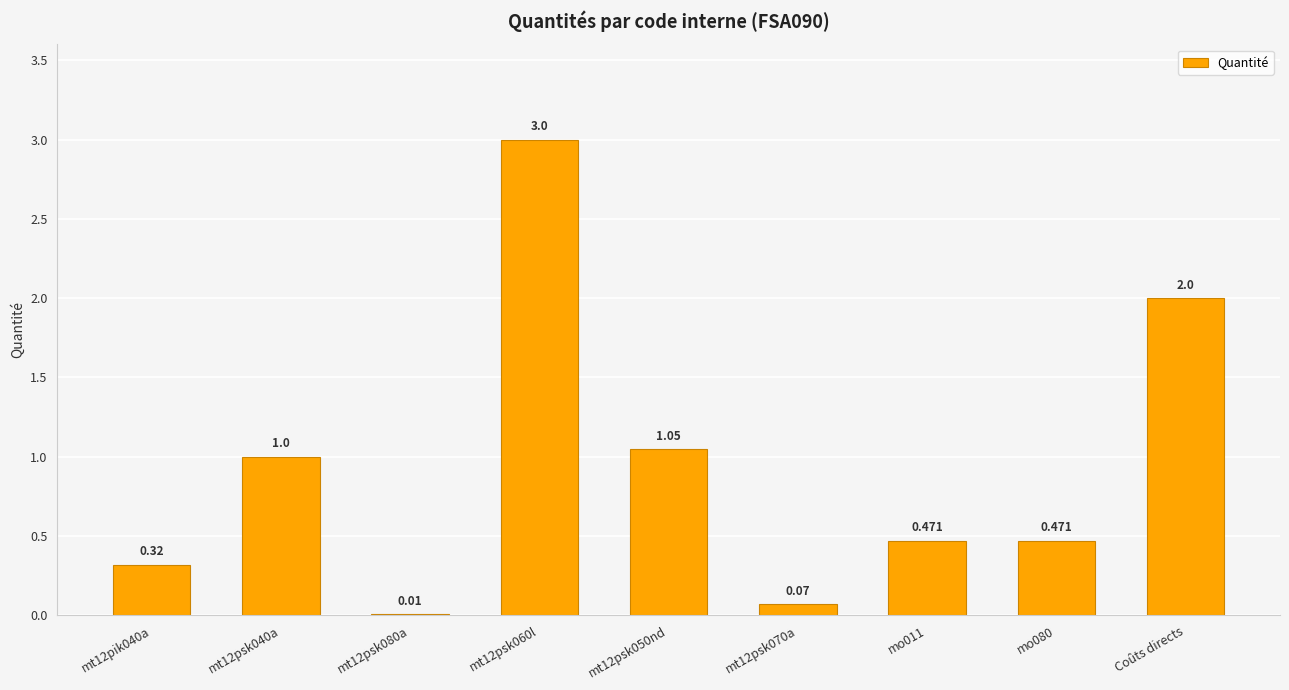

Which has a higher value, Coûts directs or mt12psk080a?

Coûts directs